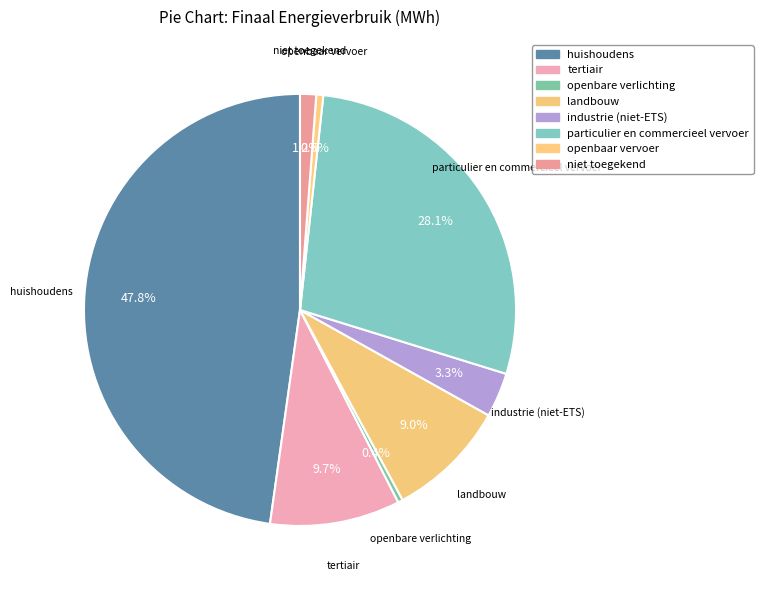

Combined, what portion of the pie is industrie (niet-ETS) and openbare verlichting?

3.7%